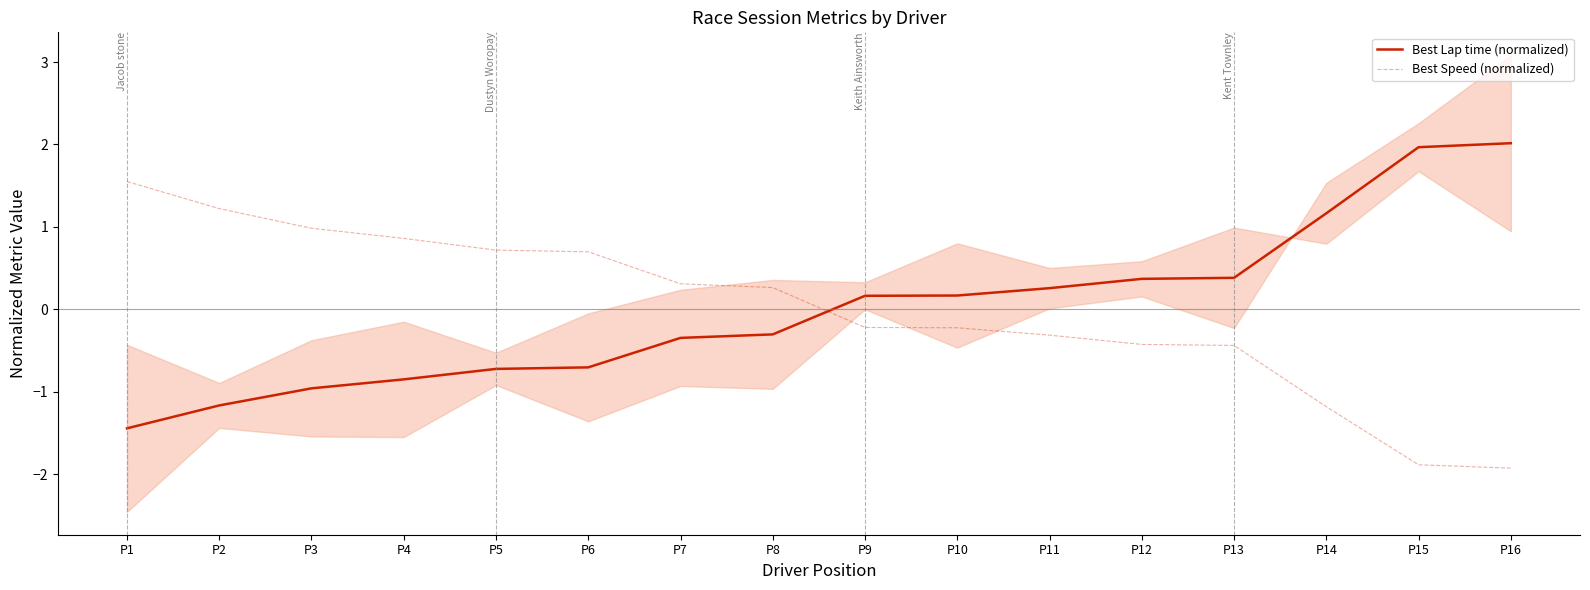

What is the maximum value shown in the chart?

2.0